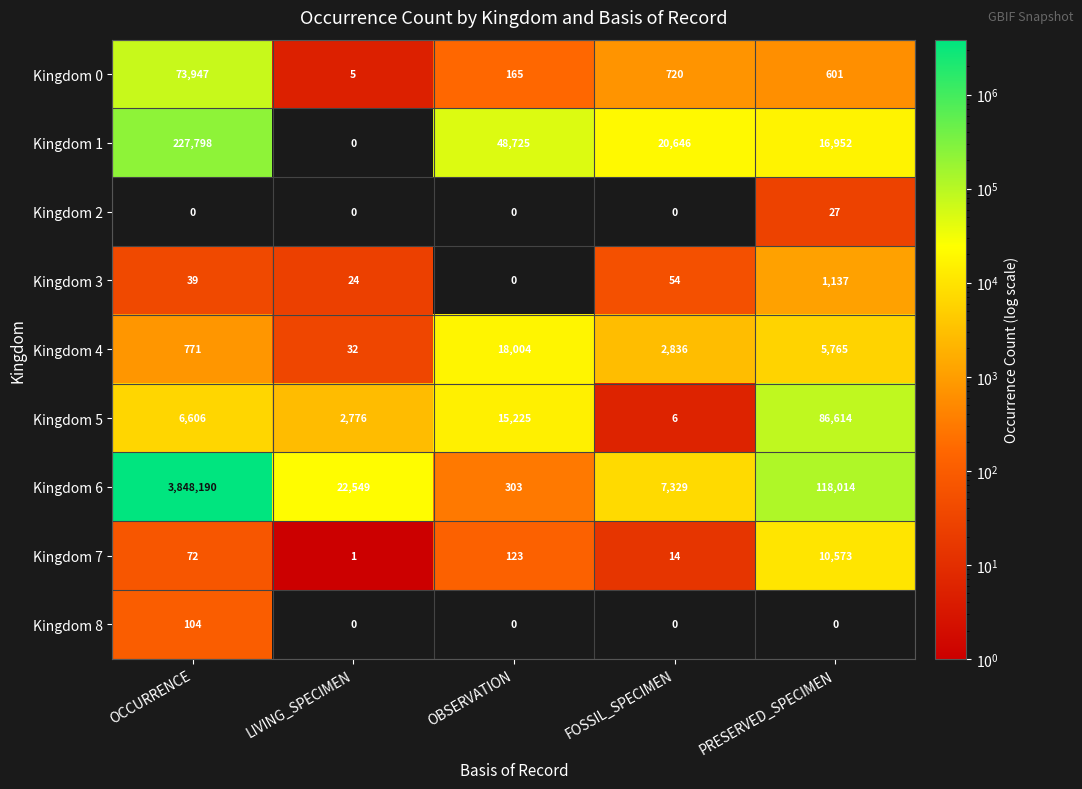

At which category does the chart reach its peak across all series?

OCCURRENCE